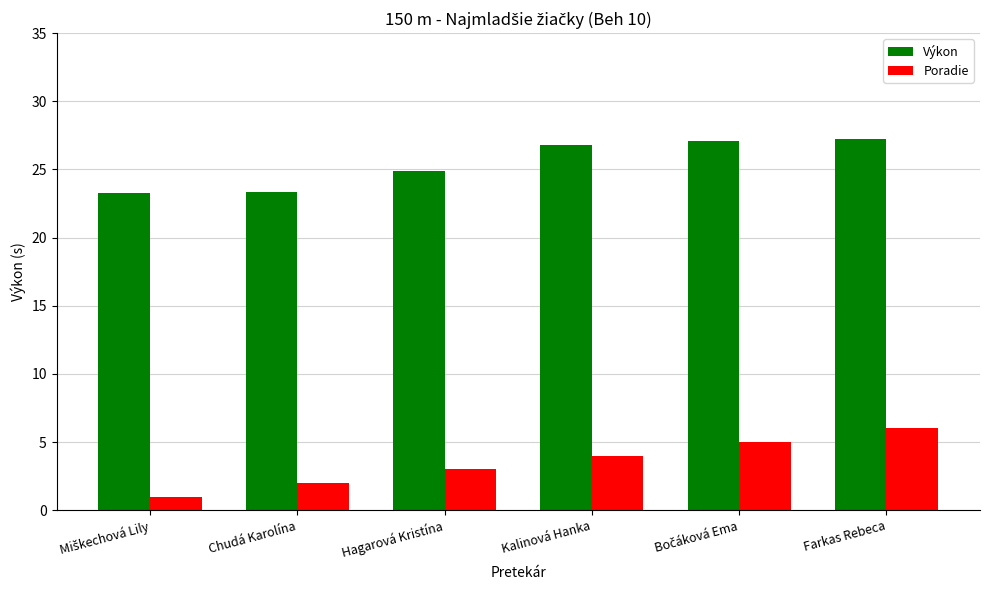

At Hagarová Kristína, list the series in order from largest to smallest.

Výkon, Poradie